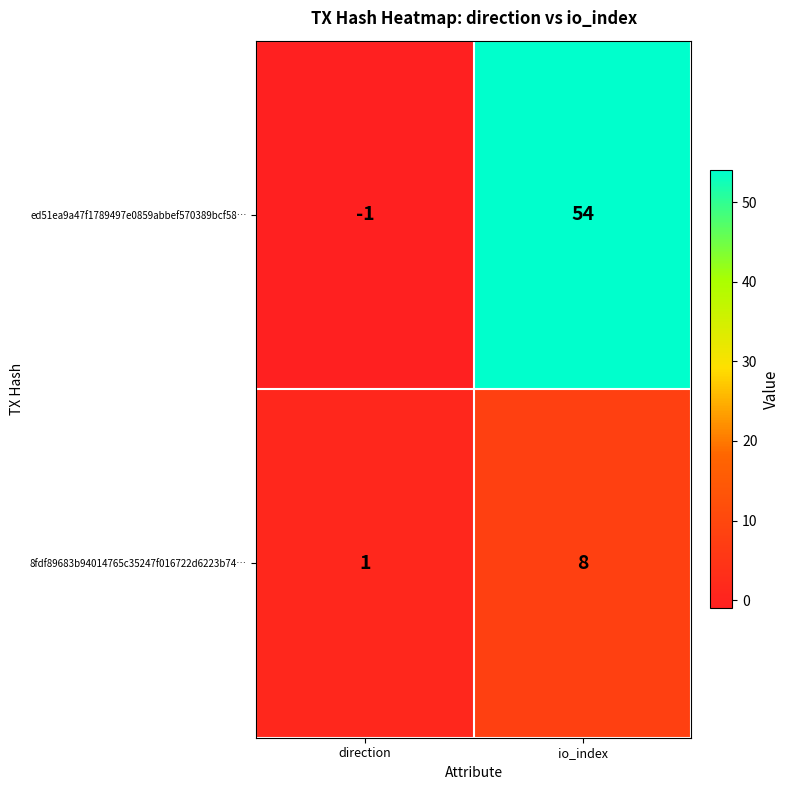

The value of 8fdf89683b94014765c35247f016722d6223b74… at io_index is 13. True or false?

False